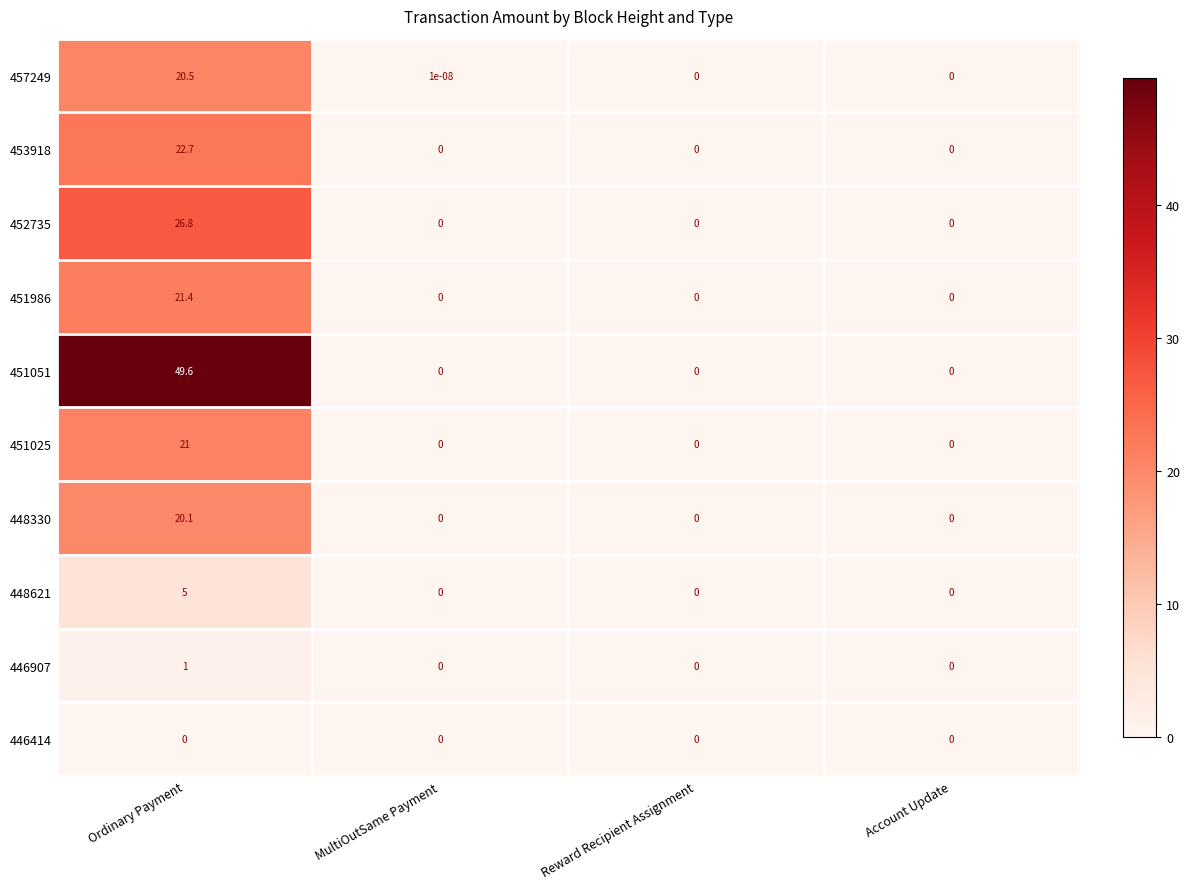

Rank the series by their maximum value, from highest to lowest.

451051, 452735, 453918, 451986, 451025, 457249, 448330, 448621, 446907, 446414